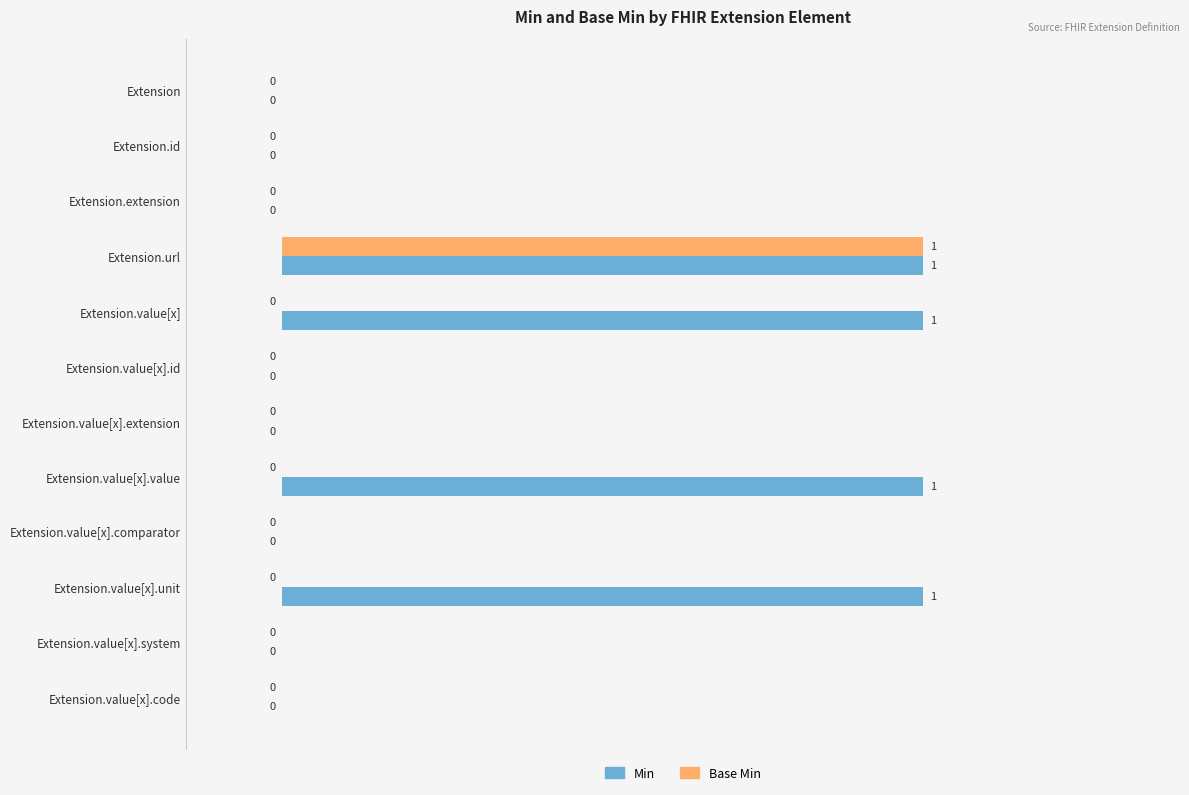

Which series has the largest total across all categories?

Min